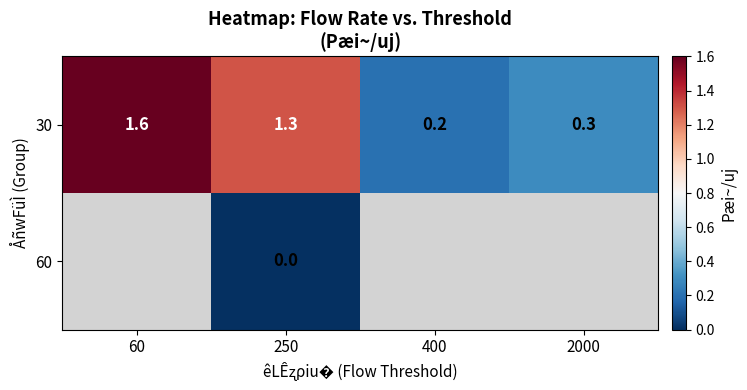

How many categories are shown in the chart?

4